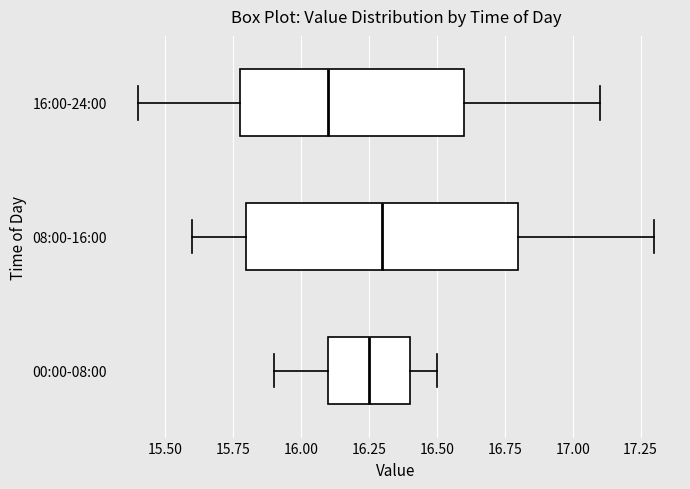

Reading bottom to top, read every box against the x-axis: the position of its median line, the range the box covers, and the ends of its whiskers. The values are not printed on the chart, so give them approximately, as read against the axis.

00:00-08:00: median 16.25, box 16.10 to 16.40, whiskers 15.90 to 16.50
08:00-16:00: median 16.30, box 15.80 to 16.80, whiskers 15.60 to 17.30
16:00-24:00: median 16.10, box 15.80 to 16.60, whiskers 15.40 to 17.10